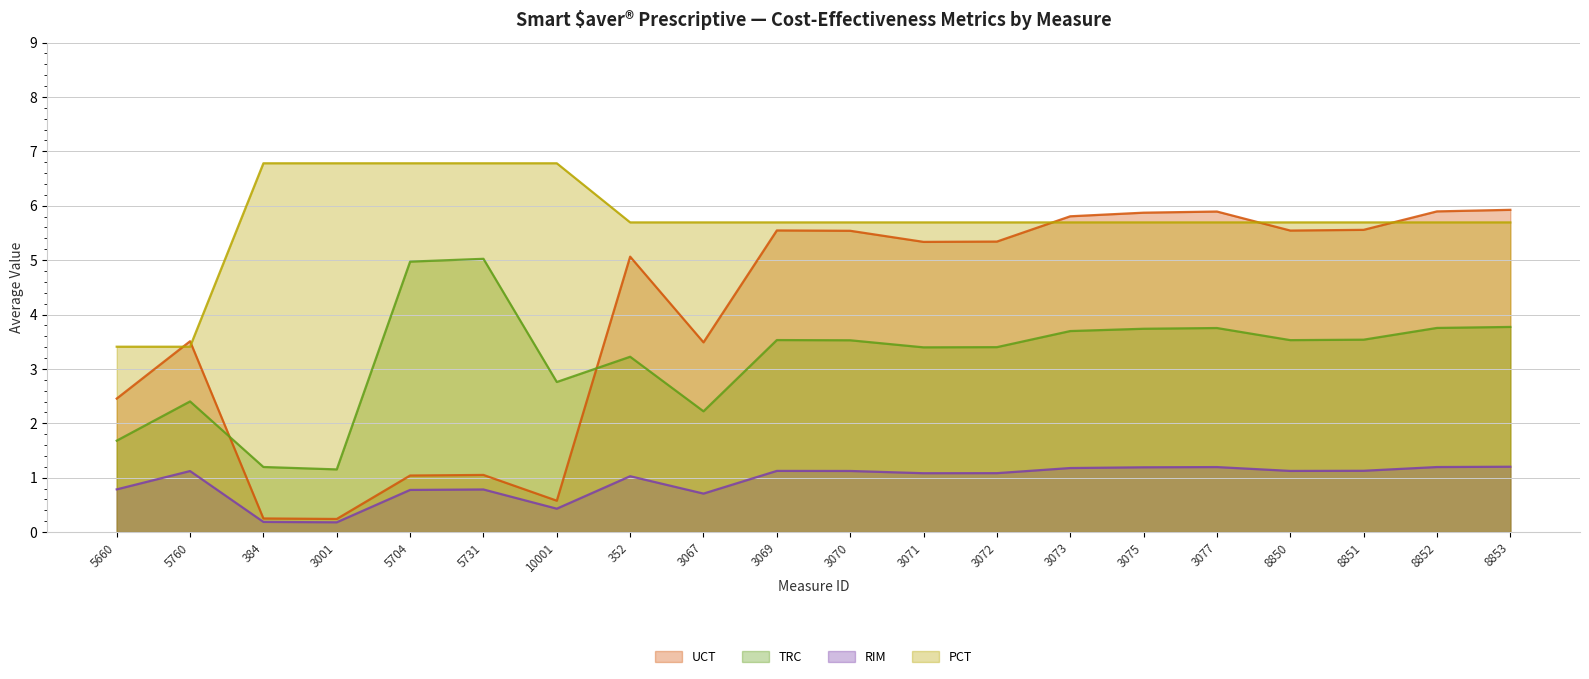

Reading right to left, what are all the values shown in this chart?

UCT: 5.9	5.9	5.6	5.5	5.9	5.9	5.8	5.3	5.3	5.5	5.5	3.5	5.1	0.6	1.1	1.0	0.2	0.3	3.5	2.5
TRC: 3.8	3.8	3.5	3.5	3.8	3.7	3.7	3.4	3.4	3.5	3.5	2.2	3.2	2.8	5.0	5.0	1.2	1.2	2.4	1.7
RIM: 1.2	1.2	1.1	1.1	1.2	1.2	1.2	1.1	1.1	1.1	1.1	0.7	1.0	0.4	0.8	0.8	0.2	0.2	1.1	0.8
PCT: 5.7	5.7	5.7	5.7	5.7	5.7	5.7	5.7	5.7	5.7	5.7	5.7	5.7	6.8	6.8	6.8	6.8	6.8	3.4	3.4